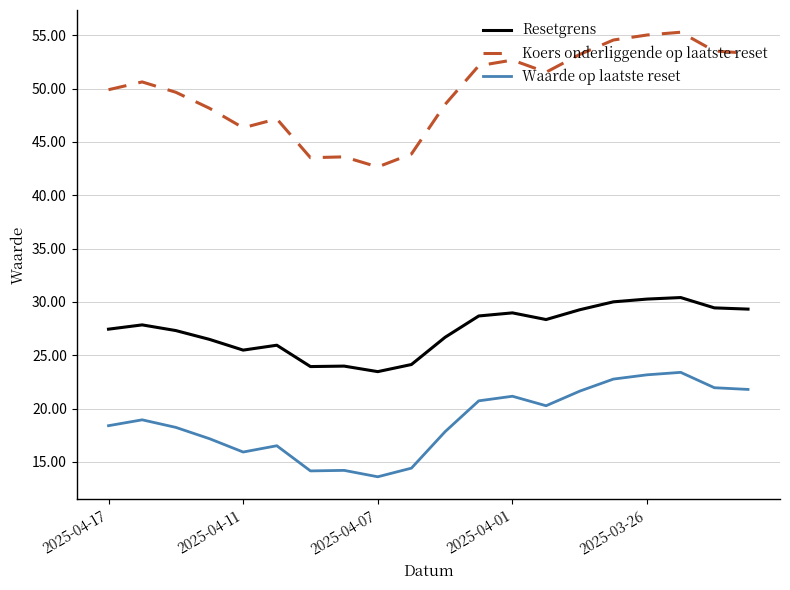

What is the greatest value displayed?

55.3